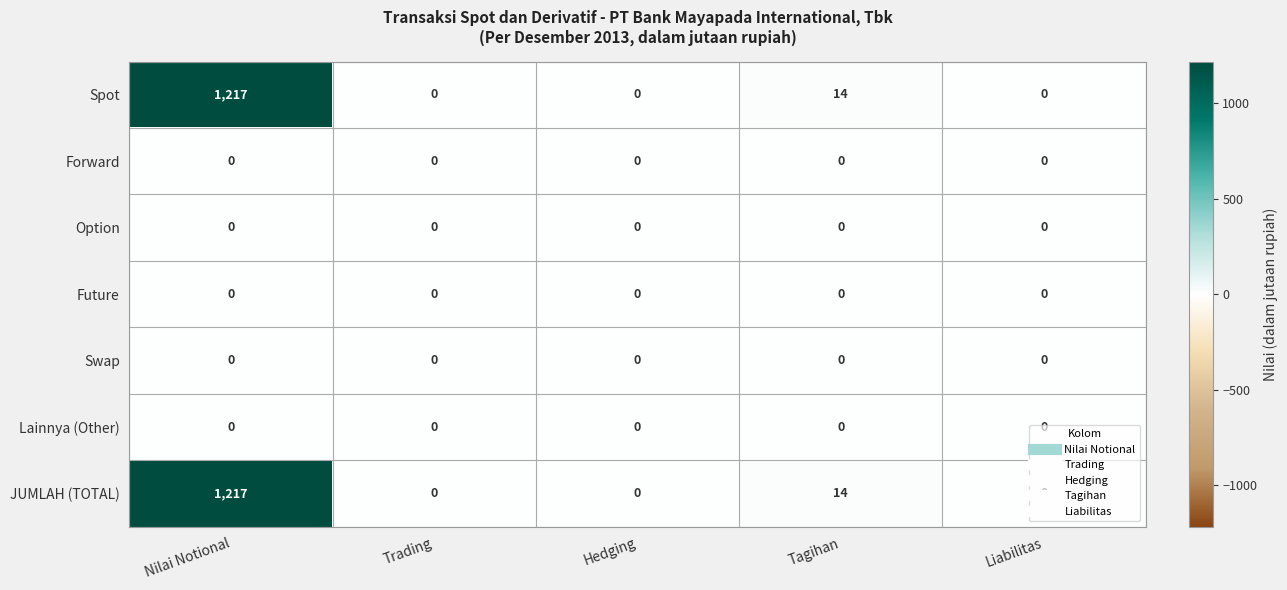

At which category is the sum across all series the highest?

Nilai Notional